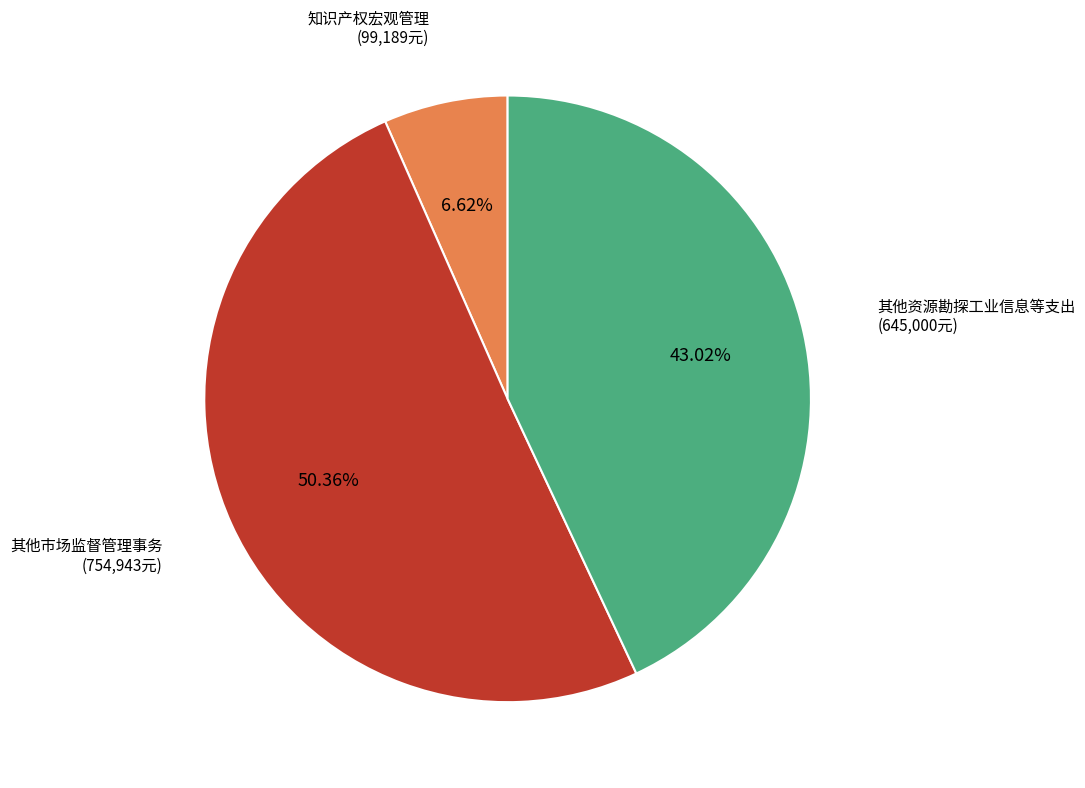

To the nearest percent, what is the difference between the largest and smallest slice percentages?

44%